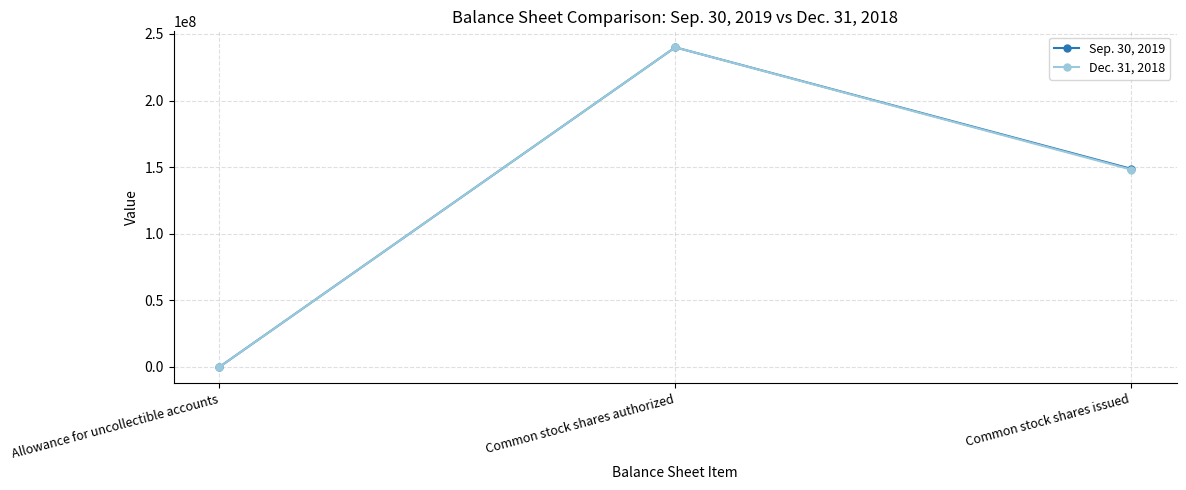

Between Allowance for uncollectible accounts and Common stock shares issued, which series saw the biggest shift?

Sep. 30, 2019